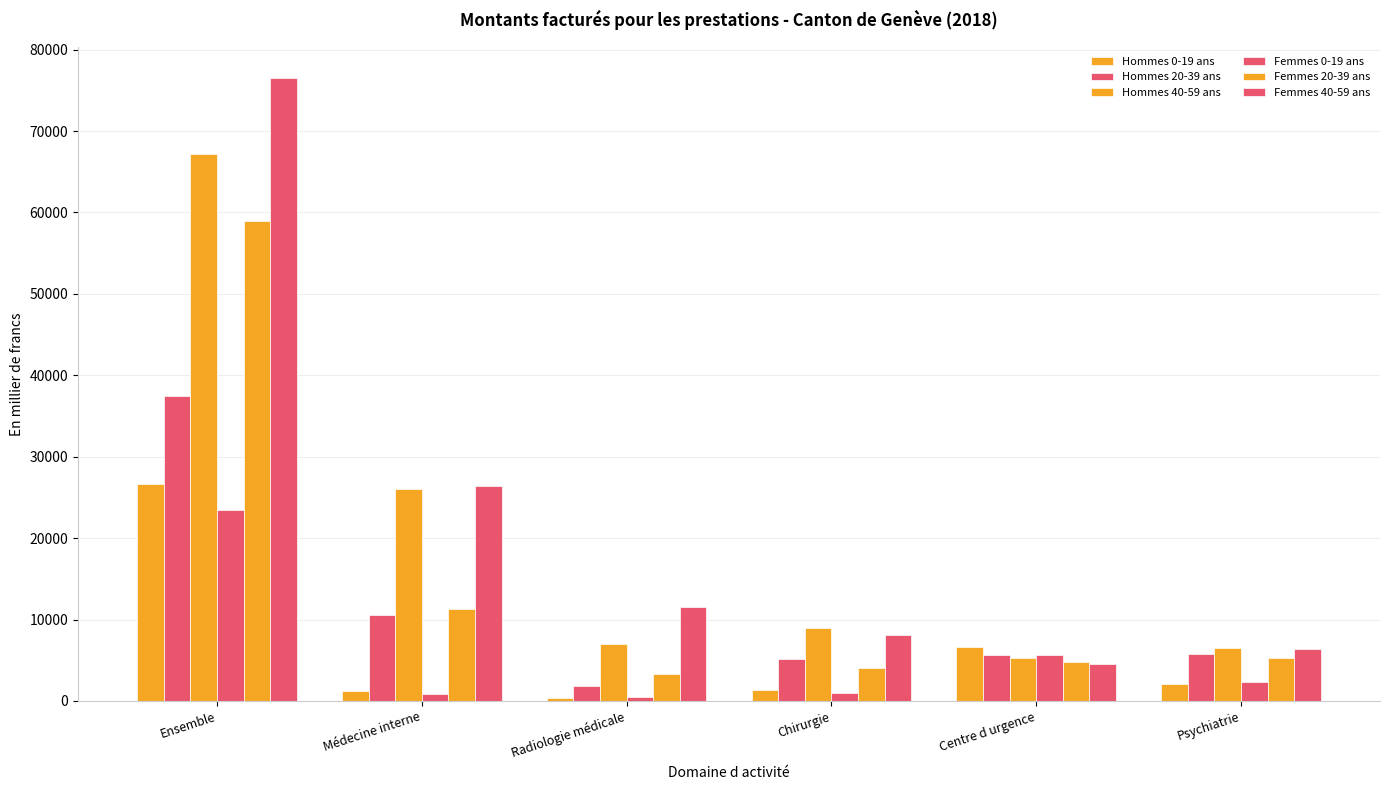

Are the bars horizontal?

No